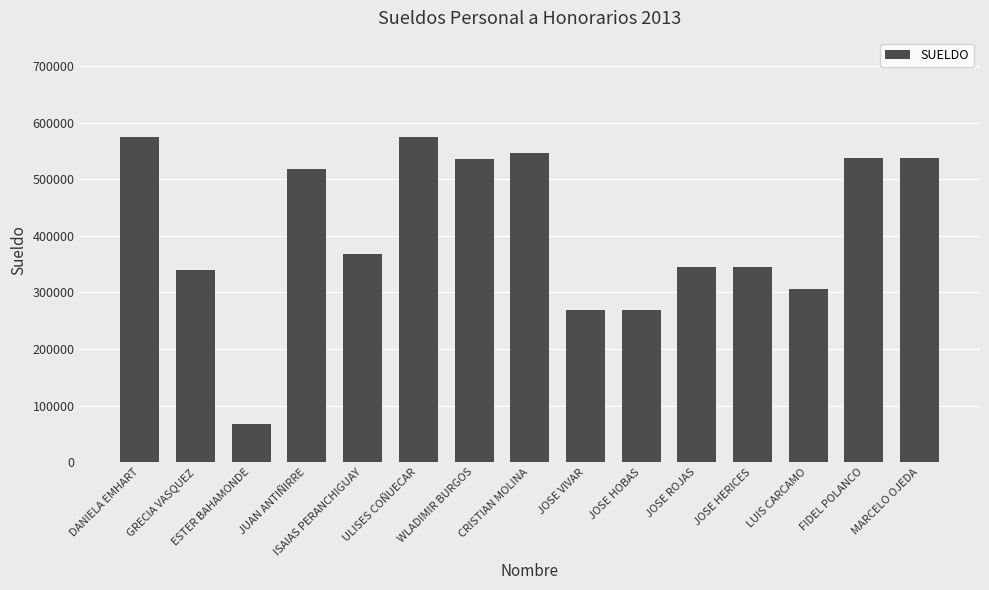

What is the label of the 7th bar from the right?

JOSE VIVAR